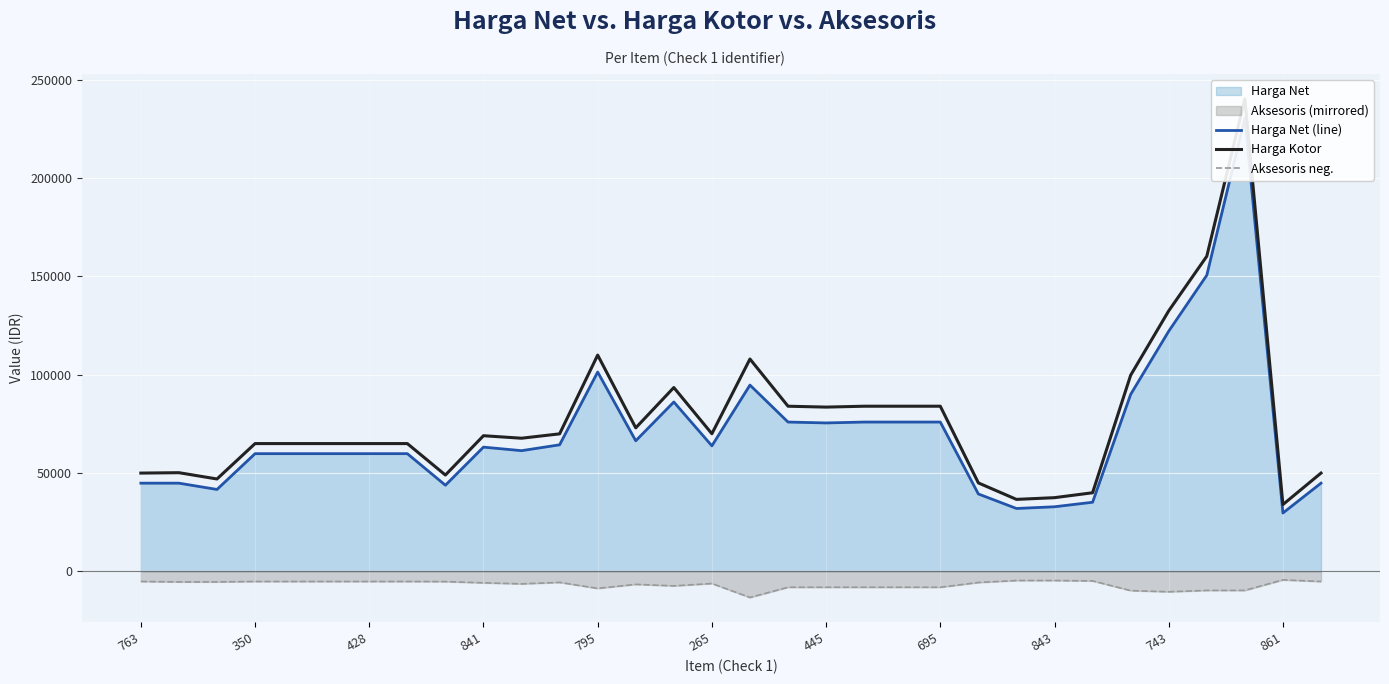

What is the average value of the Harga Net (line) series?

70712